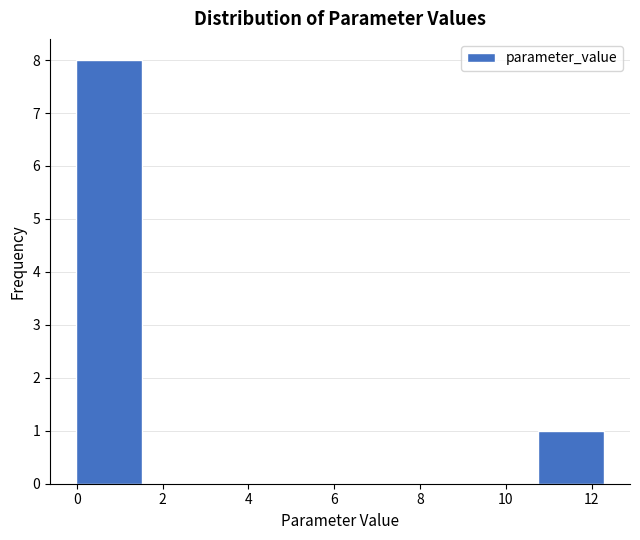

Over which range of the x-axis is the bar tallest?

0.0 to 1.6